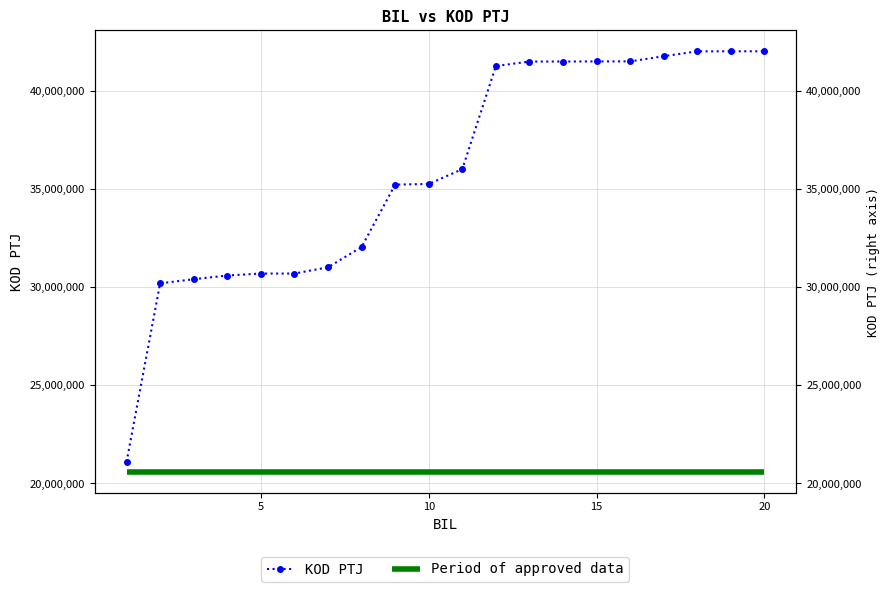

What is the difference between the values at 15 and 5?

10814280